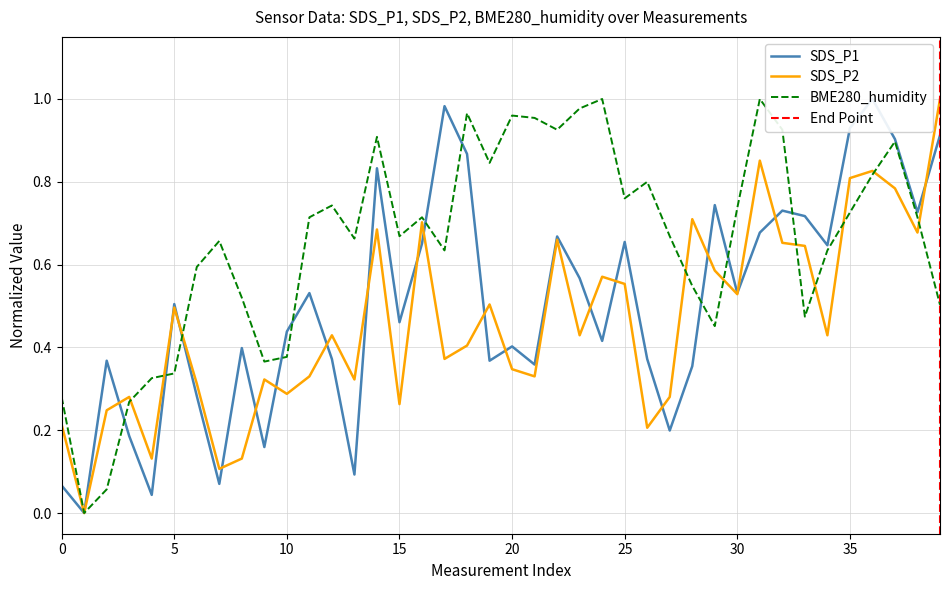

Which series has the largest range (max minus min)?

SDS_P1